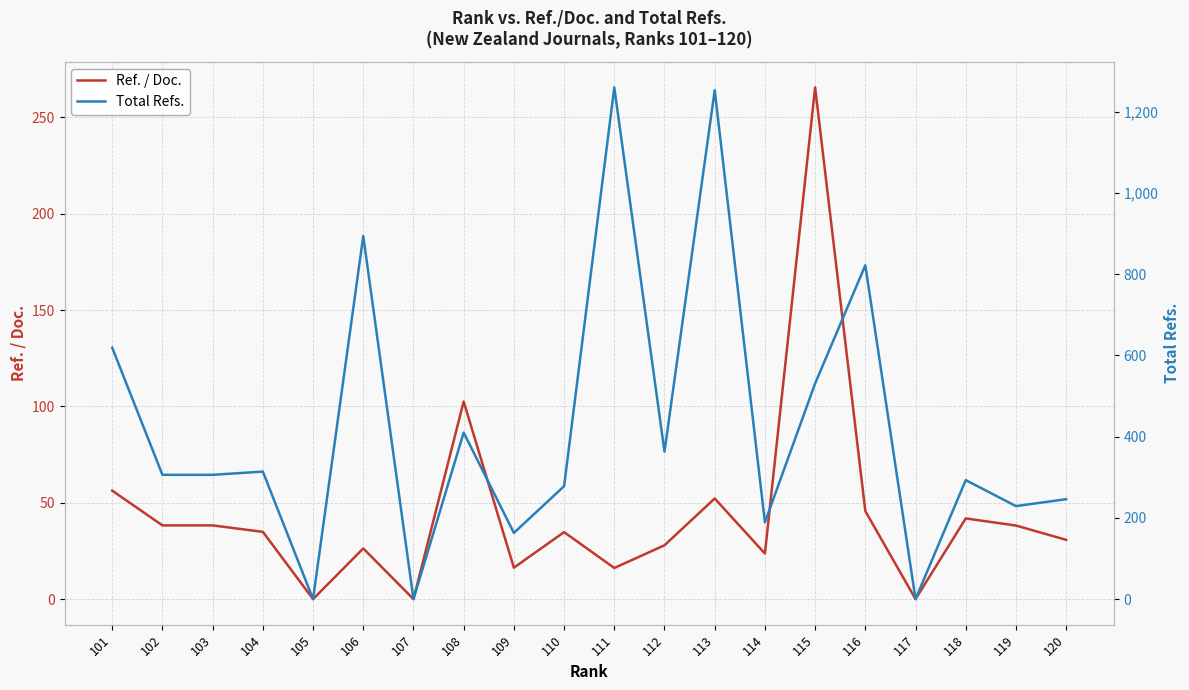

Which series has the largest total across all categories?

Total Refs.